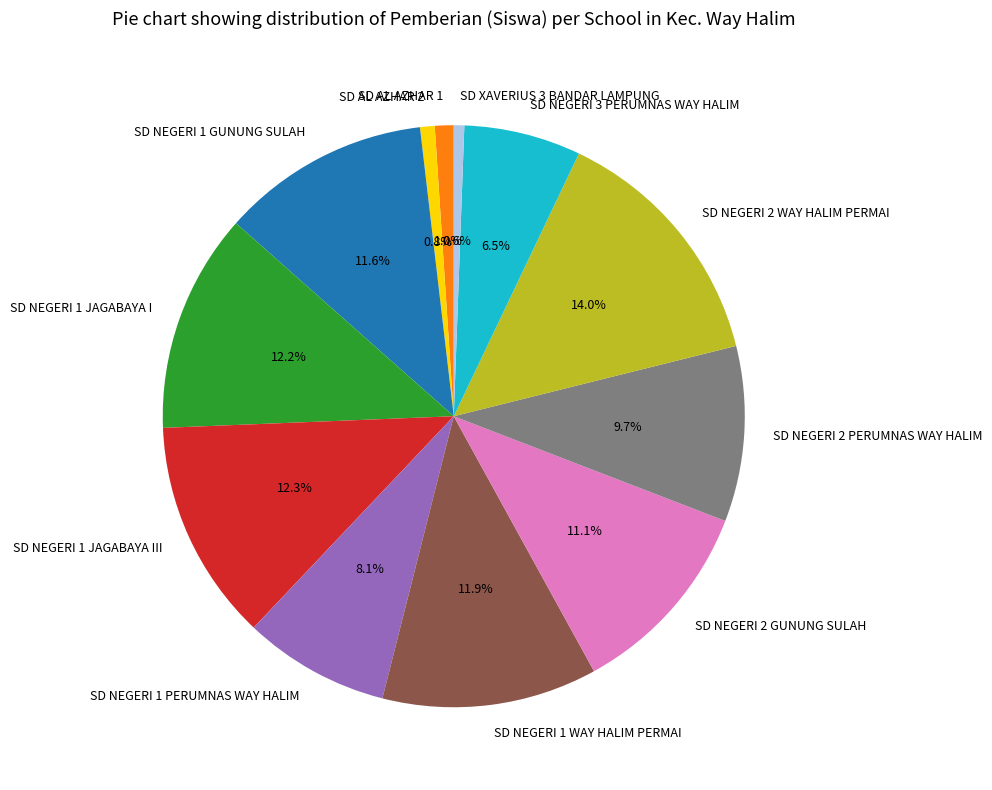

Does SD NEGERI 1 WAY HALIM PERMAI account for over 50% of the chart?

No